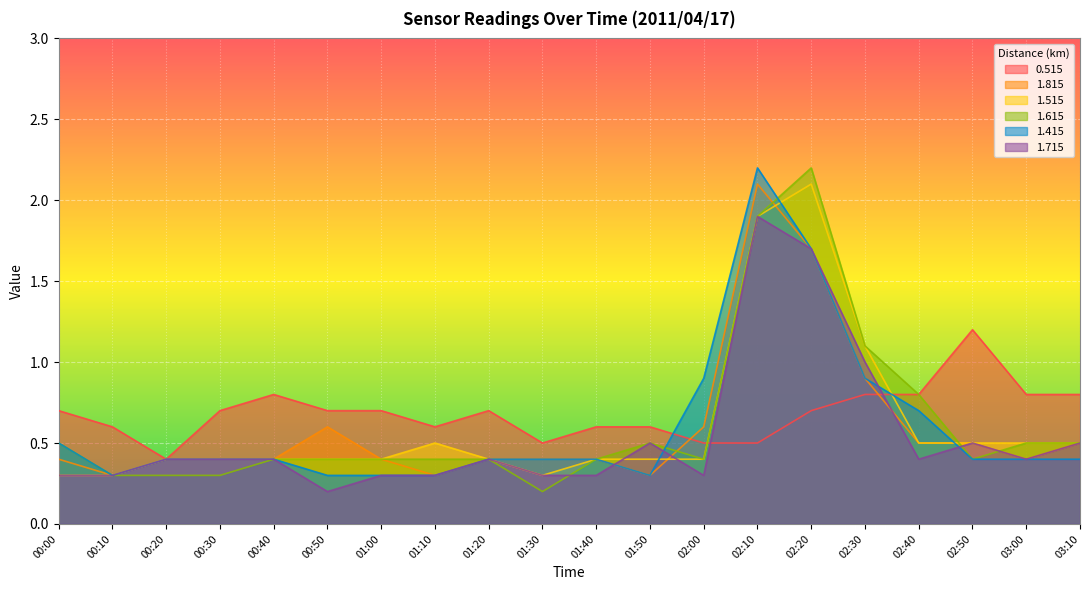

Is the value of 1.415 at 01:50 greater than the value of 1.815 at 02:30?

No